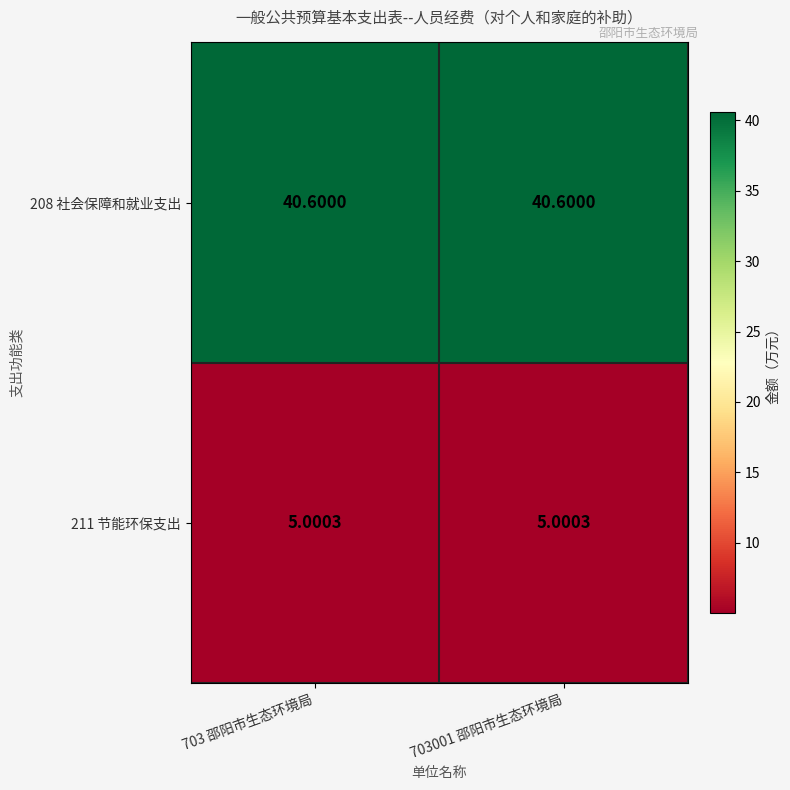

What is the total value across all series at 703001 邵阳市生态环境局?

45.6